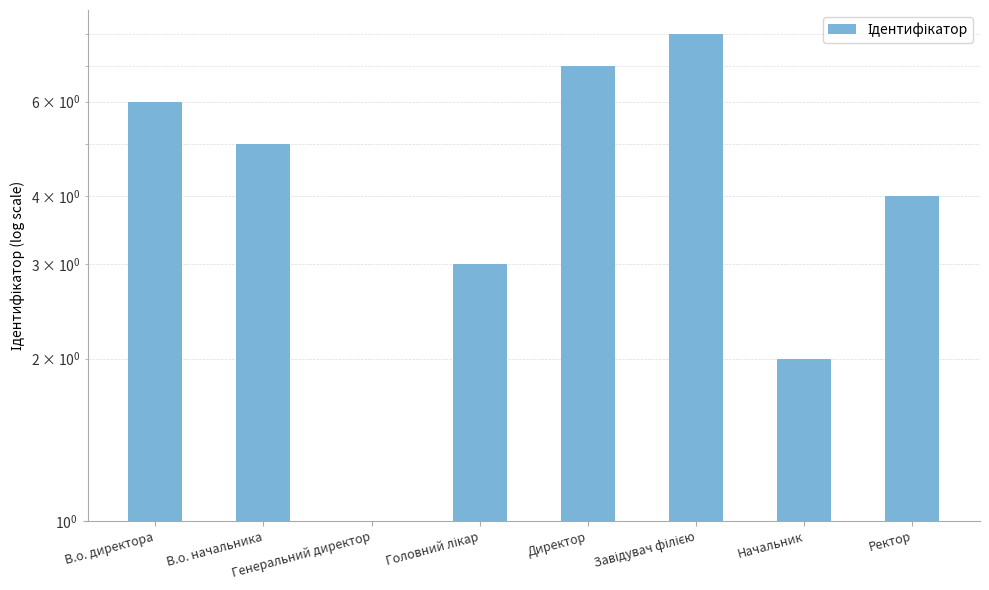

How many data points are above 5?

3